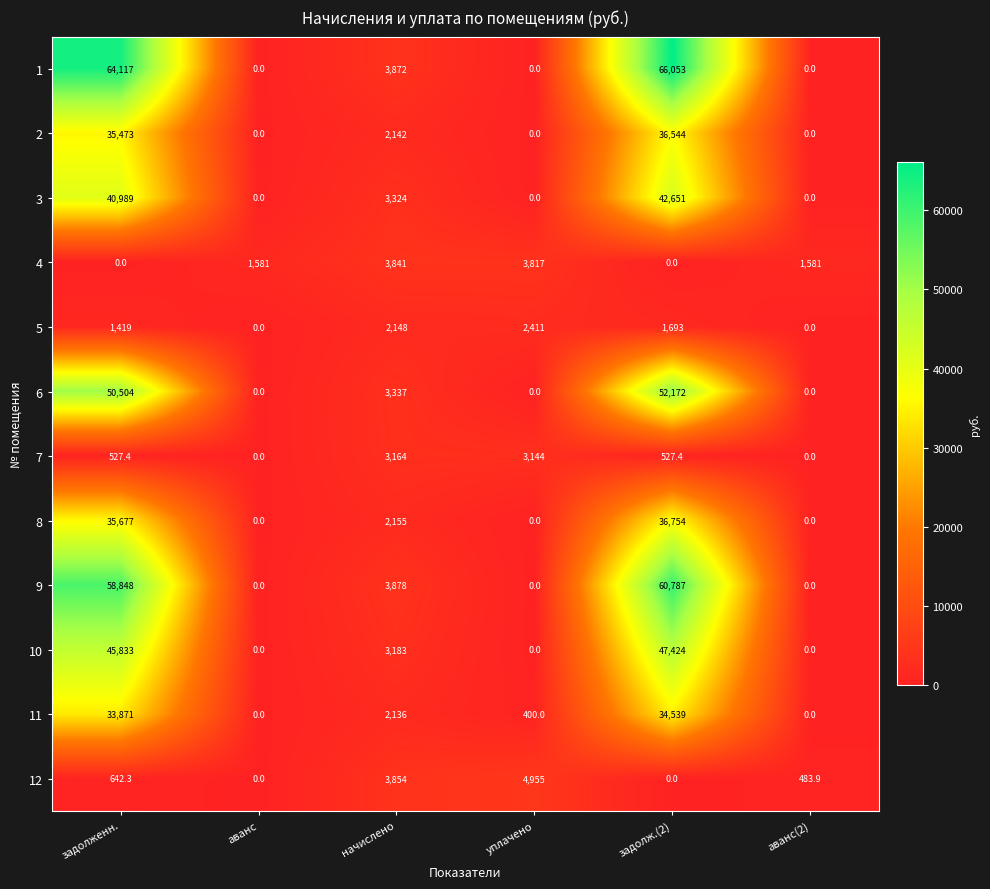

The value of 2 at аванс is 0.0. True or false?

True